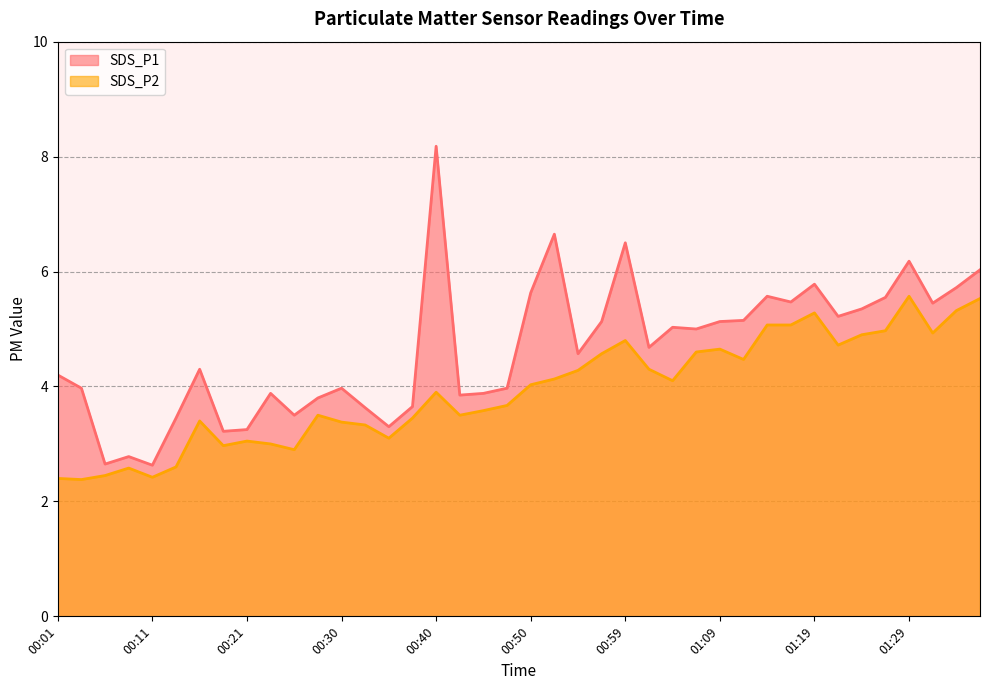

How many values in the SDS_P1 series are below 4?

17